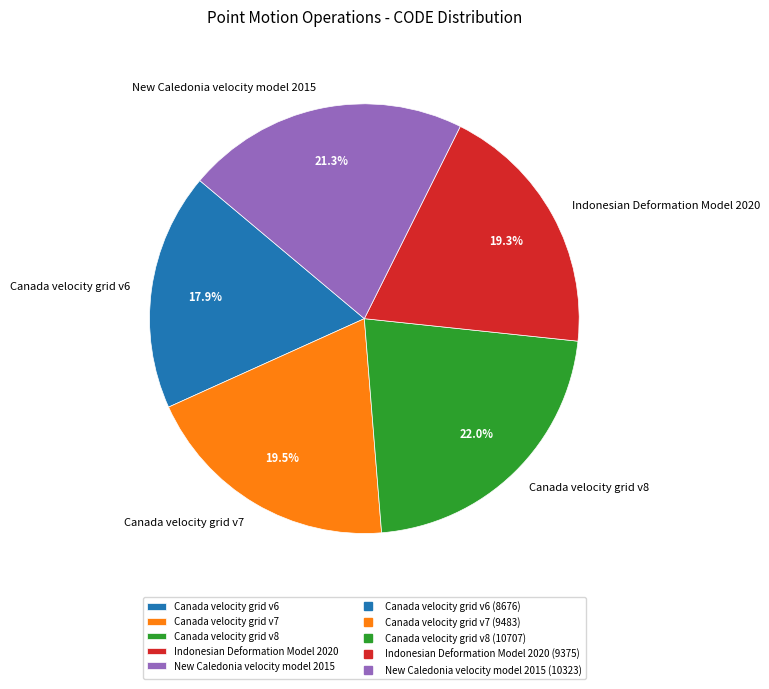

What portion of the pie excludes New Caledonia velocity model 2015?

78.7%